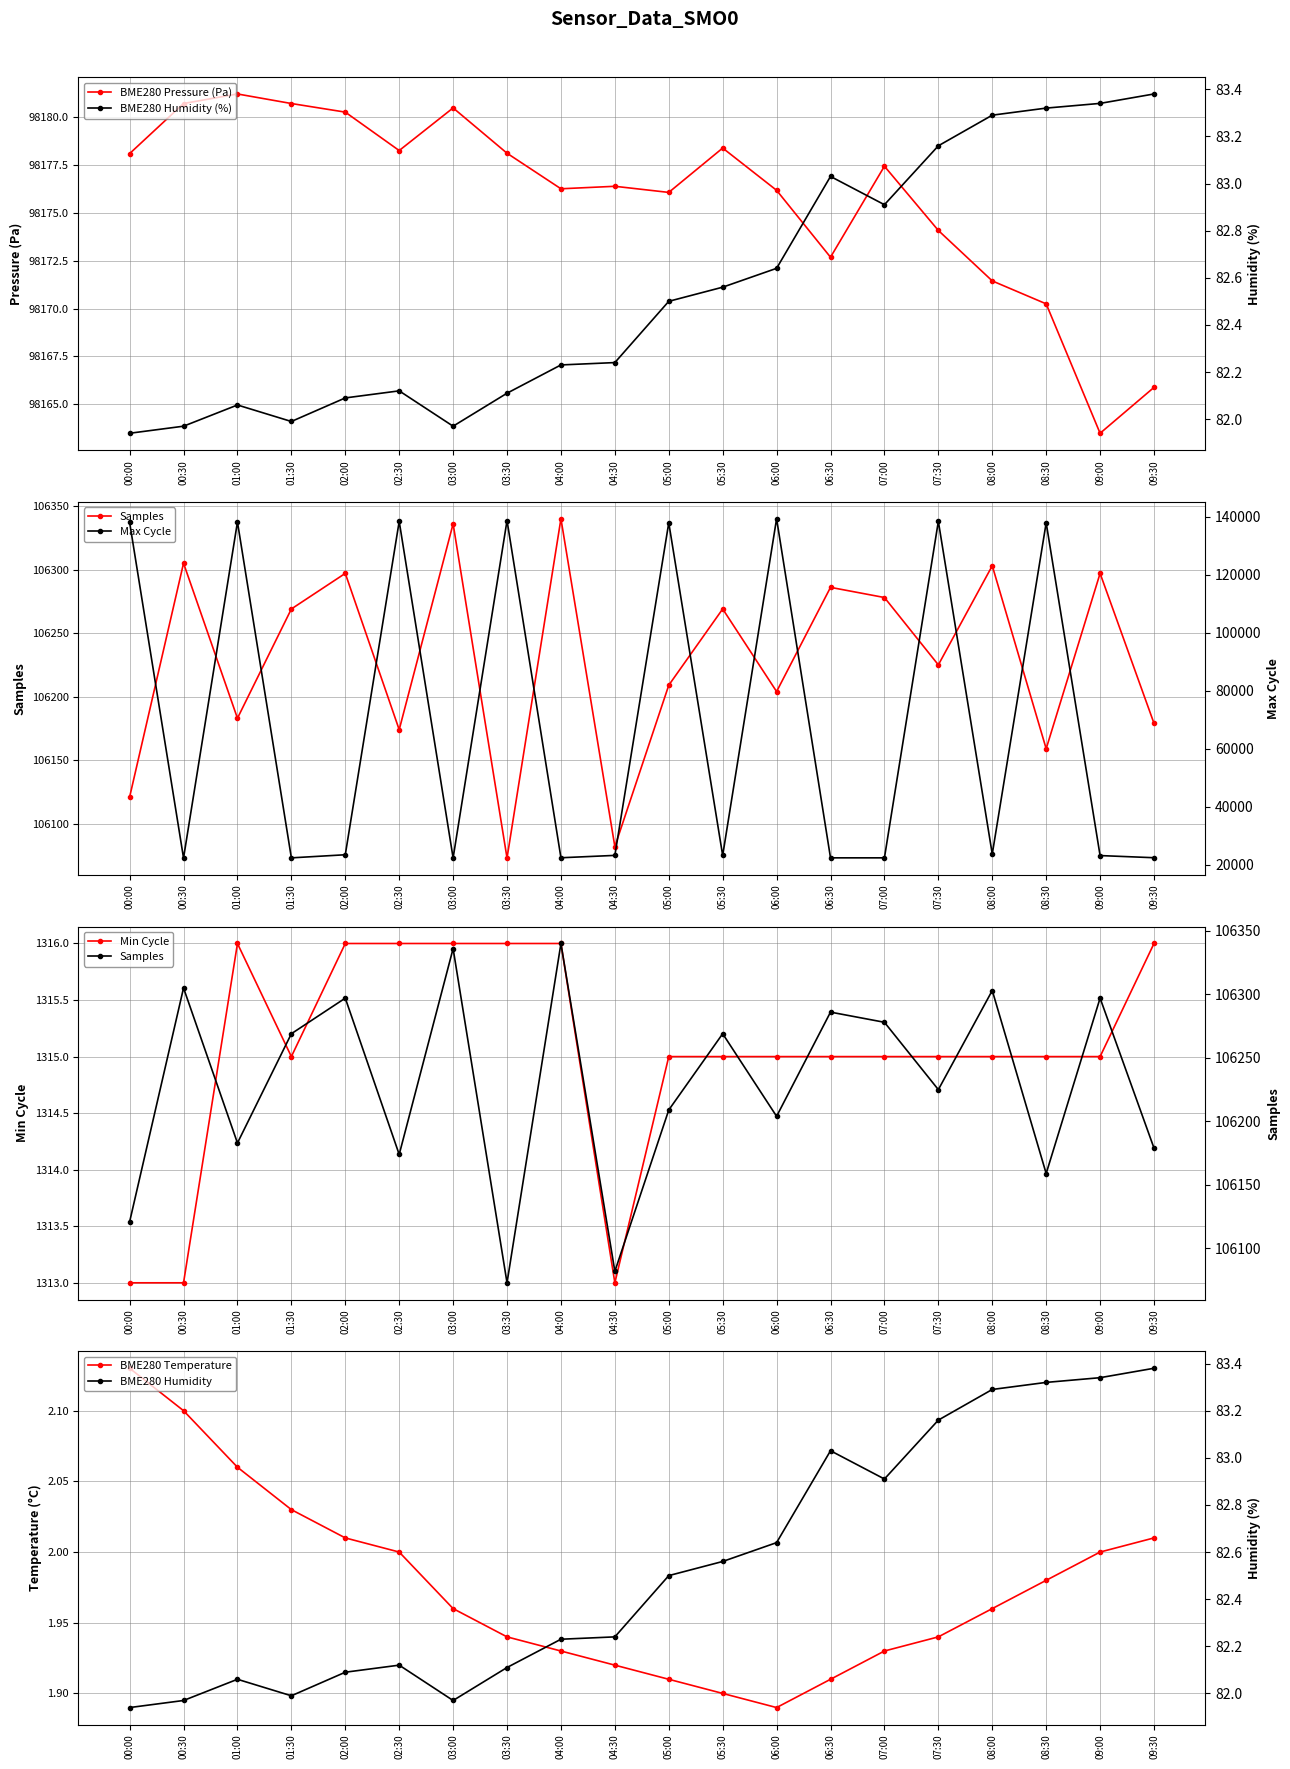

True or false: BME280_pressure and BME280_temperature intersect in this chart.

False